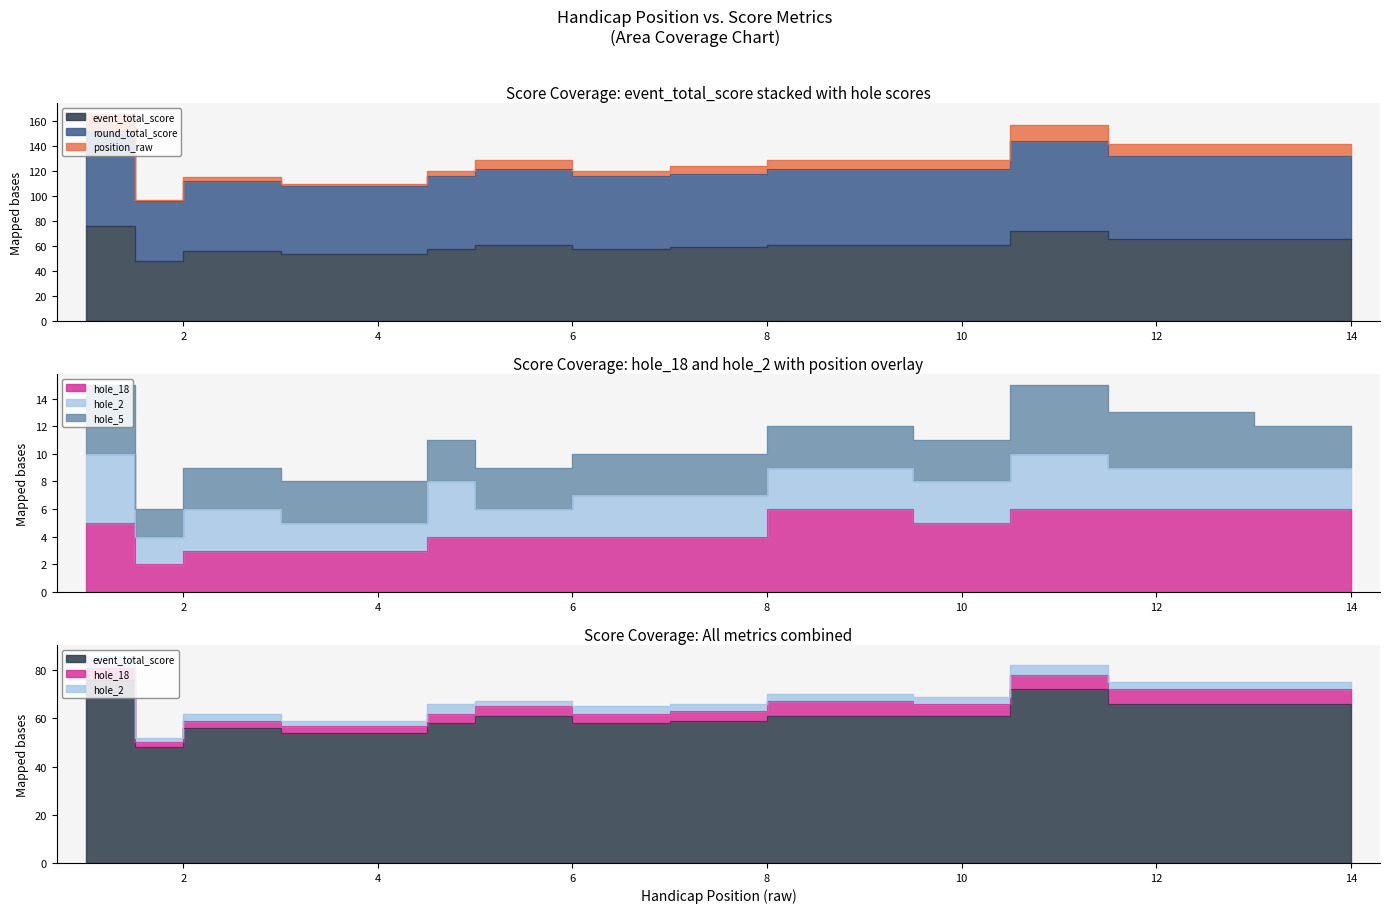

Reading right to left, transcribe all the data shown in this chart.

position_raw: 14=142	12=142	12=142	11=157	10=129	9=129	7=124	7=120	5=129	5=120	4=110	2=115	2=97	1=166
event_total_score: 14=66	12=66	12=66	11=72	10=61	9=61	7=59	7=58	5=61	5=58	4=54	2=56	2=48	1=76
round_total_score: 14=132	12=132	12=132	11=144	10=122	9=122	7=118	7=116	5=122	5=116	4=108	2=112	2=96	1=152
hole_18: 14=6	12=6	12=6	11=6	10=5	9=6	7=4	7=4	5=4	5=4	4=3	2=3	2=2	1=5